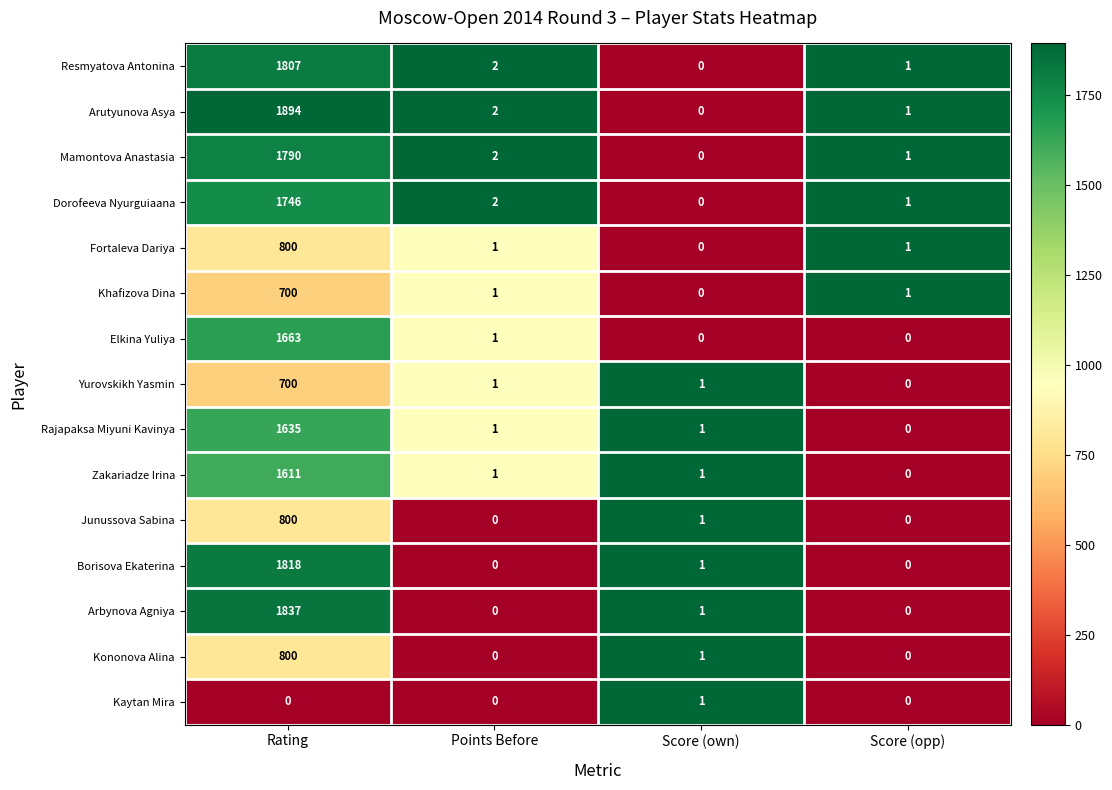

True or false: Mamontova Anastasia has a value of 683 at Score (own).

False